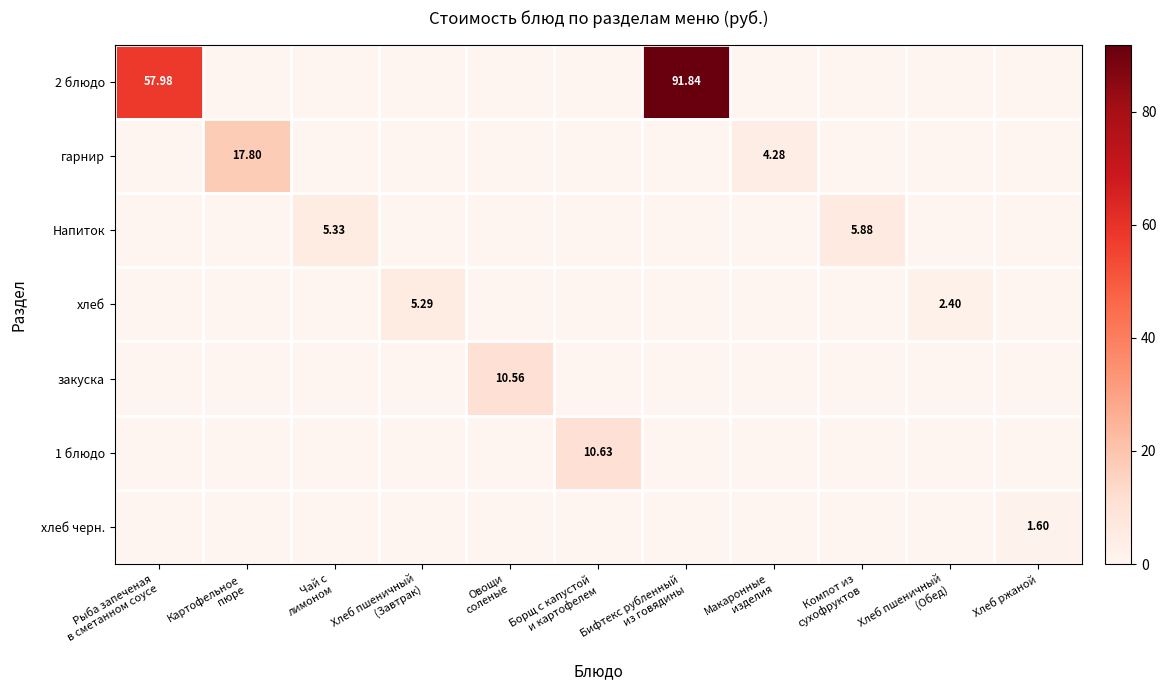

Which series has the widest spread of values?

2 блюдо